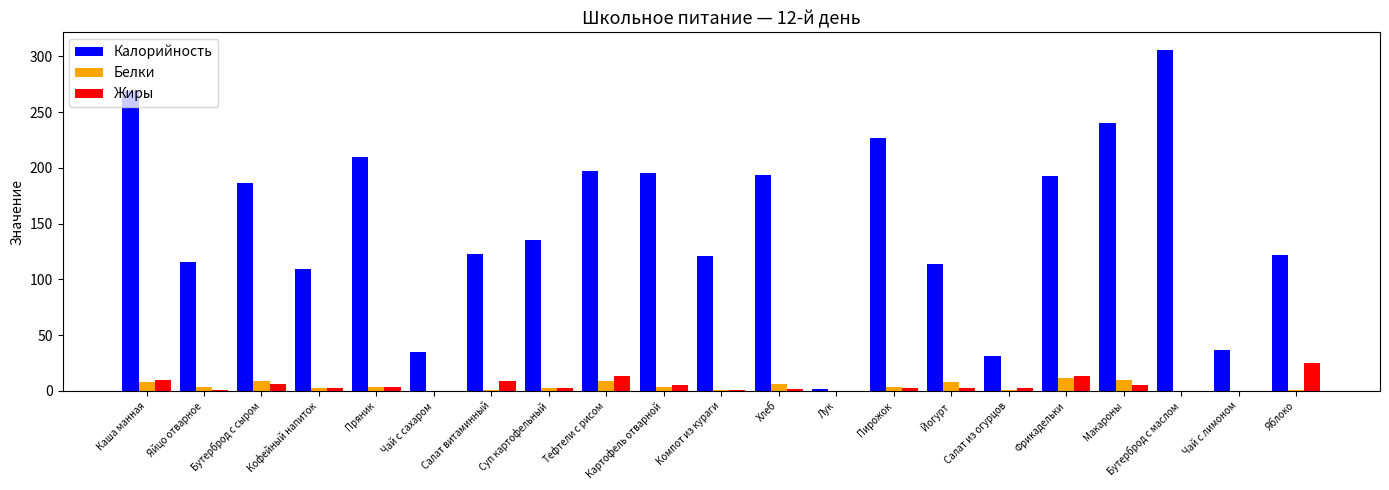

What is the sum of the Жиры values at Пирожок and Яблоко?

28.0